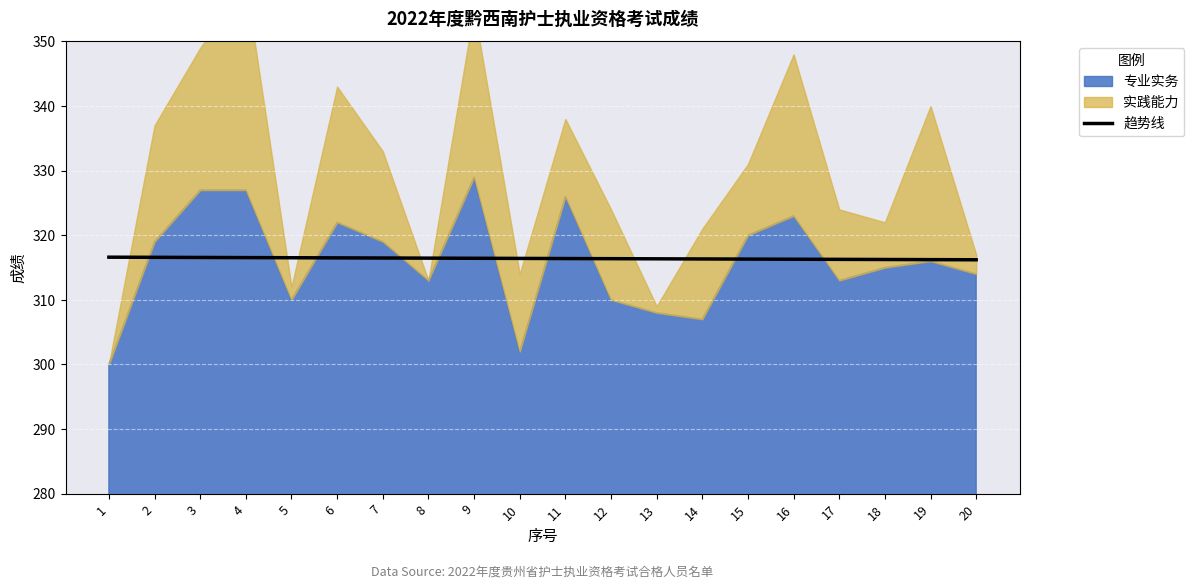

True or false: 趋势线 has a value of 316.3 at 16.

True